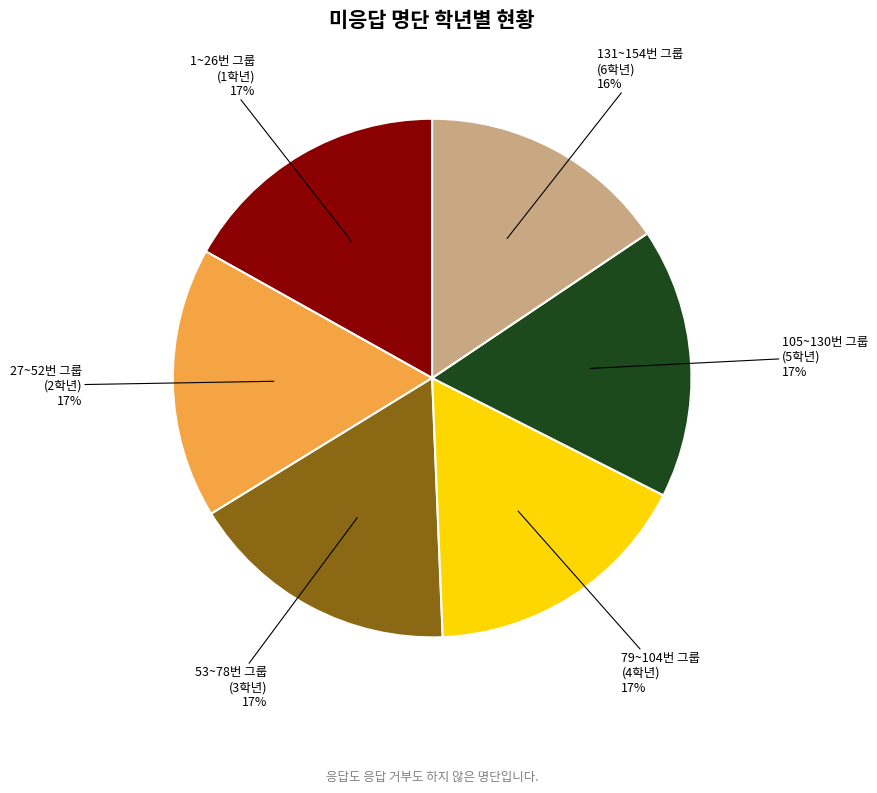

How many segments does this pie chart have?

6